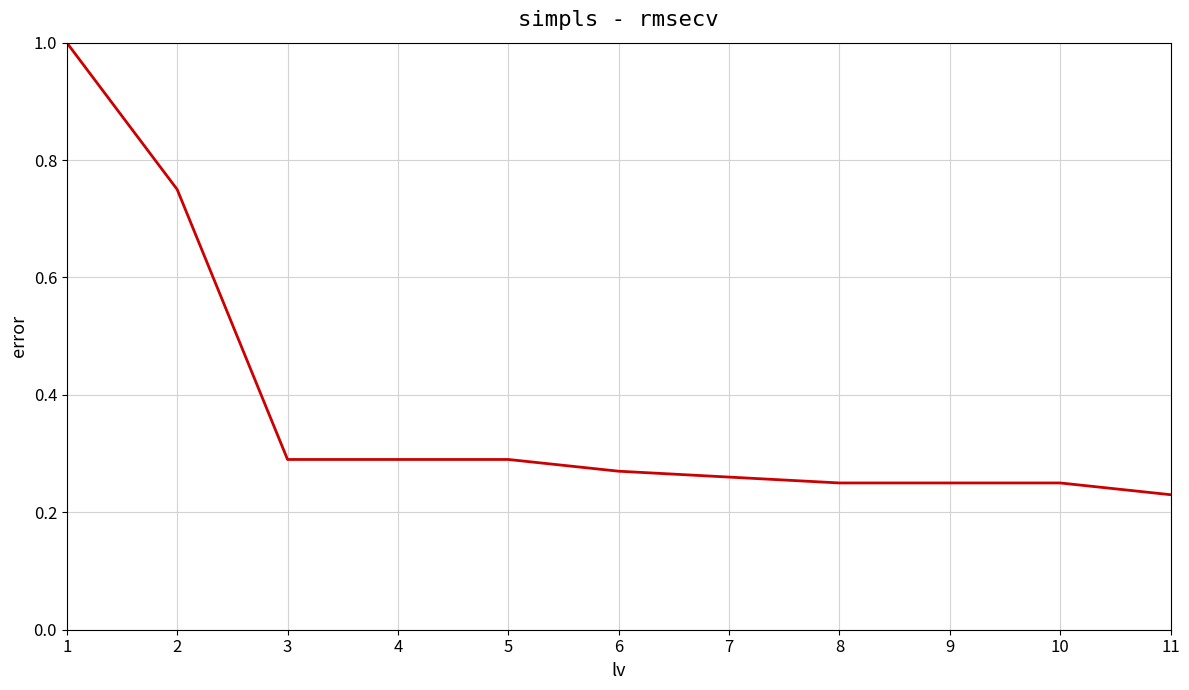

Is it true that the value at 11 is 0.1?

False